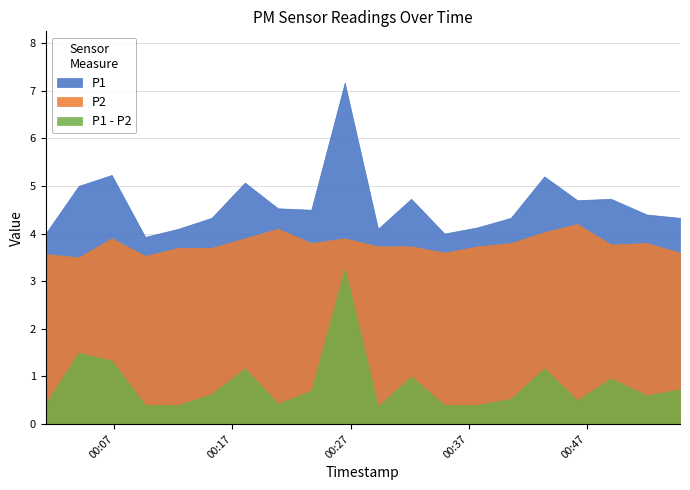

How many interior local valleys does the P2 series have?

5